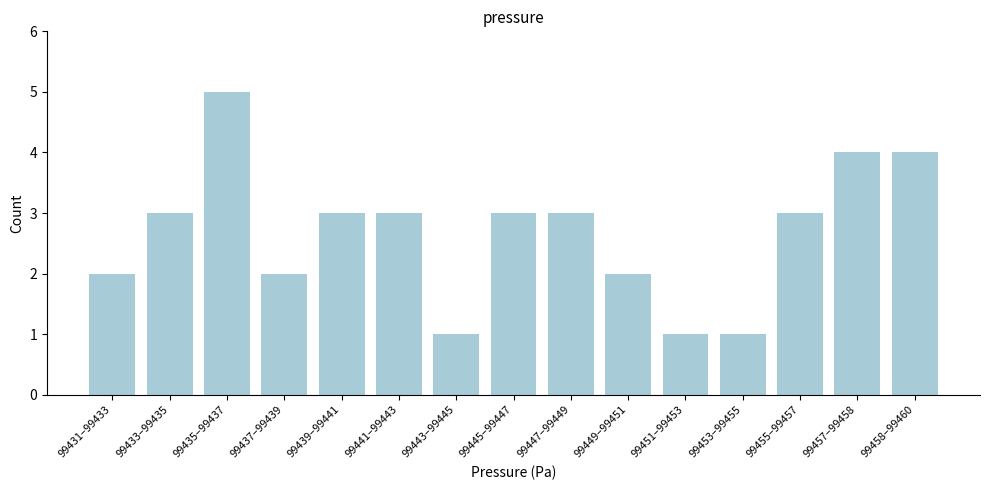

Reading left to right, what are all the values shown in this chart?

2	3	5	2	3	3	1	3	3	2	1	1	3	4	4